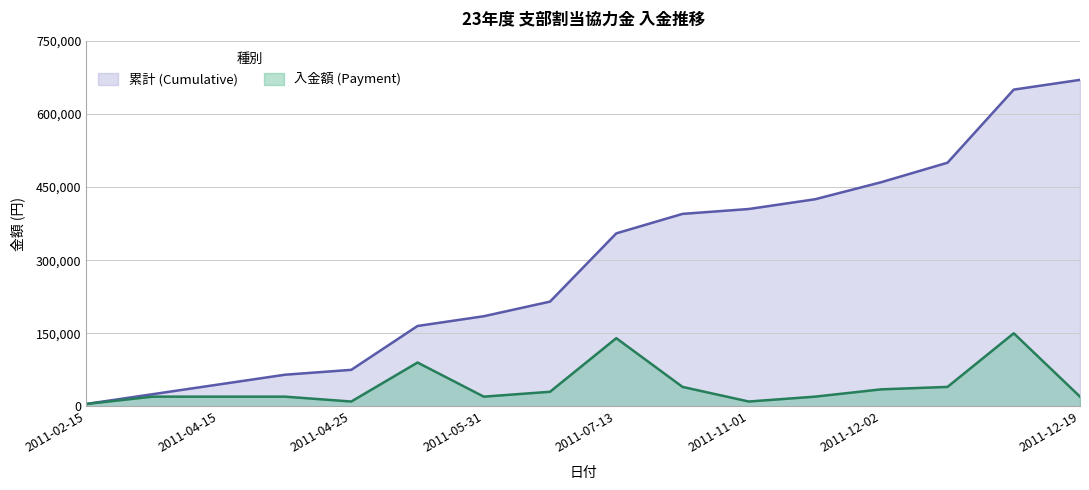

Count the number of data series in this chart.

2